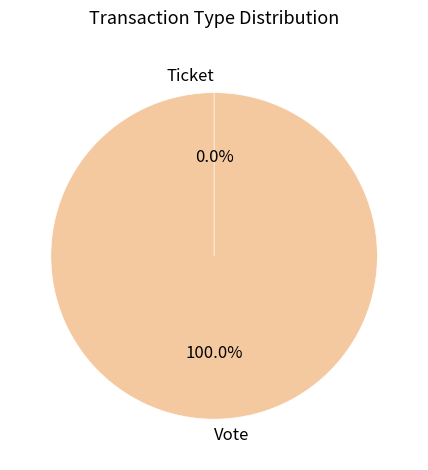

What is the majority slice?

Vote